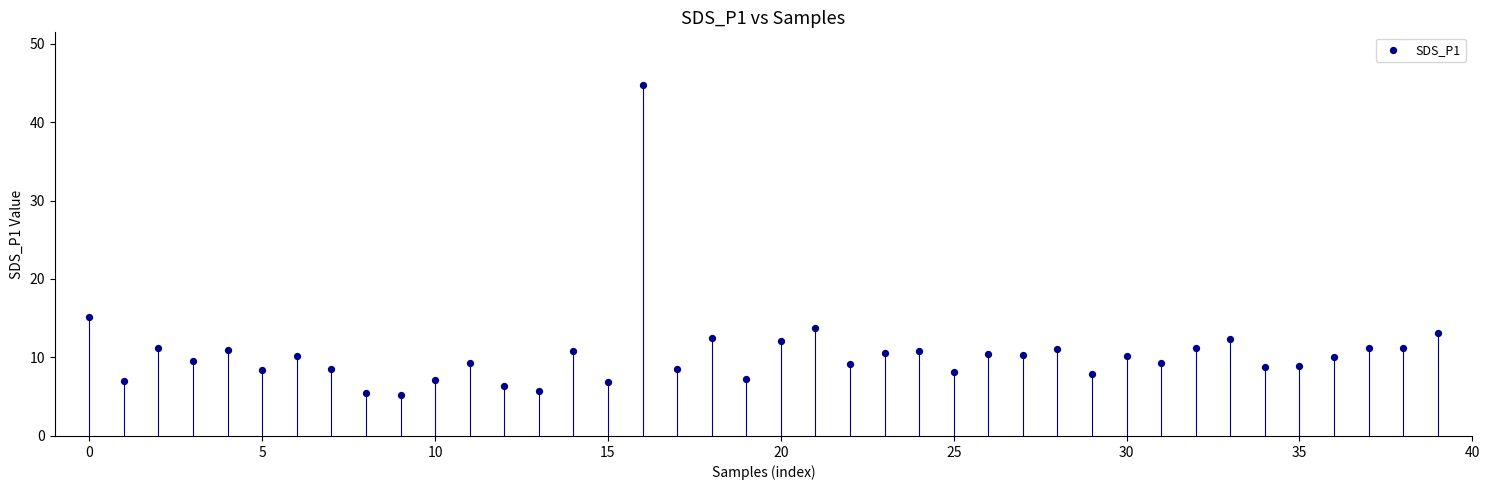

What Y value in the scatter plot is closest to 24?

15.2